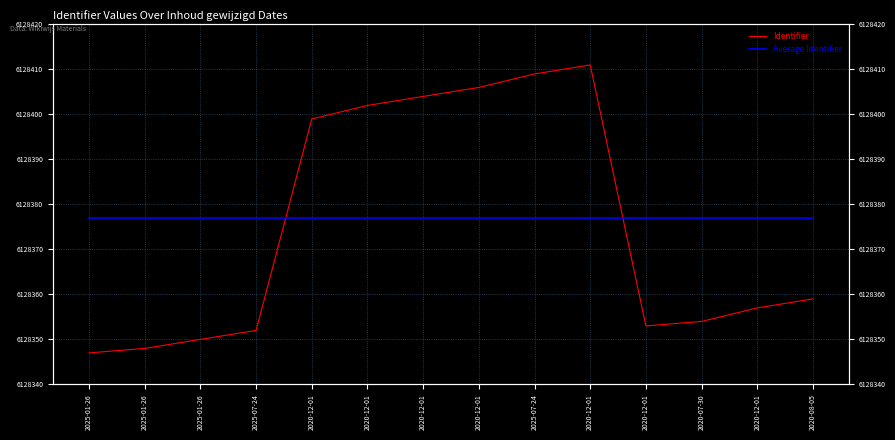

In Identifier, how many points are higher than both neighbors (excluding endpoints)?

1